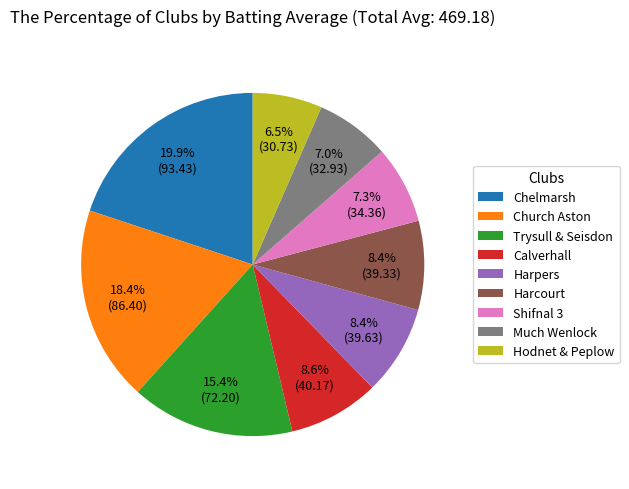

Approximately how many times larger is the value at Harcourt compared to Hodnet & Peplow?

1.3